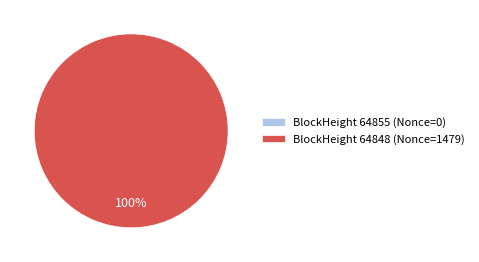

To the nearest percent, what is the combined percentage of 64848 and 64855?

100%